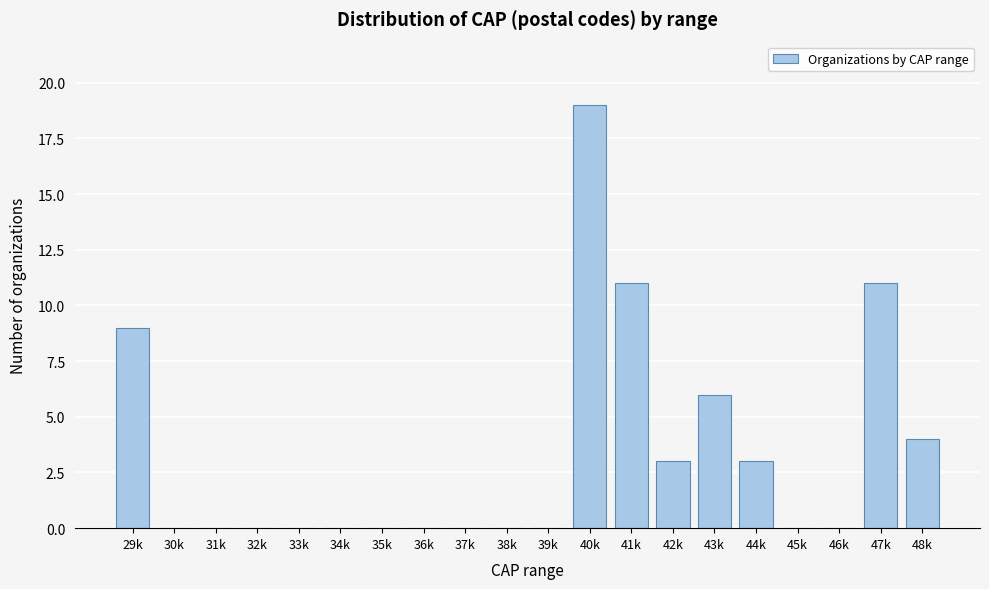

Reading right to left, transcribe all the data shown in this chart.

48k=4	47k=11	46k=0	45k=0	44k=3	43k=6	42k=3	41k=11	40k=19	39k=0	38k=0	37k=0	36k=0	35k=0	34k=0	33k=0	32k=0	31k=0	30k=0	29k=9